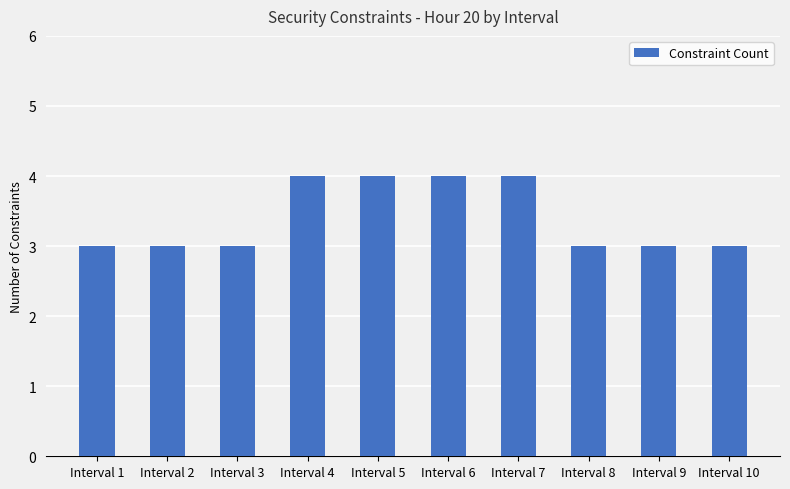

What is the smallest value displayed?

3